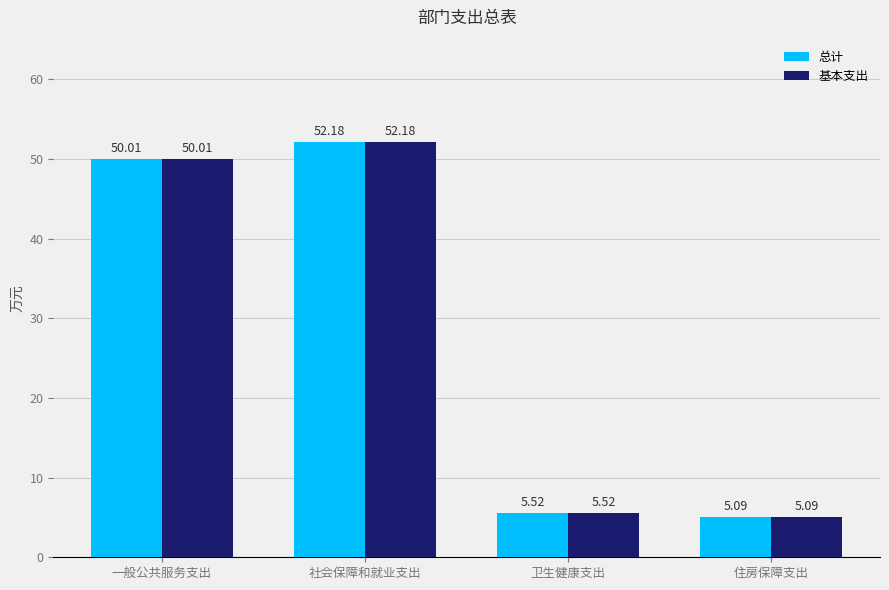

Is it true that 总计 equals 81.6 at 社会保障和就业支出?

False